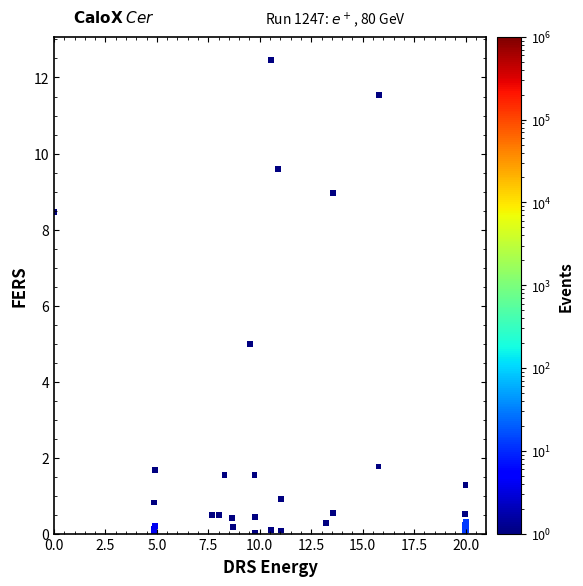

What Y value in the scatter plot is closest to 6?

5.0